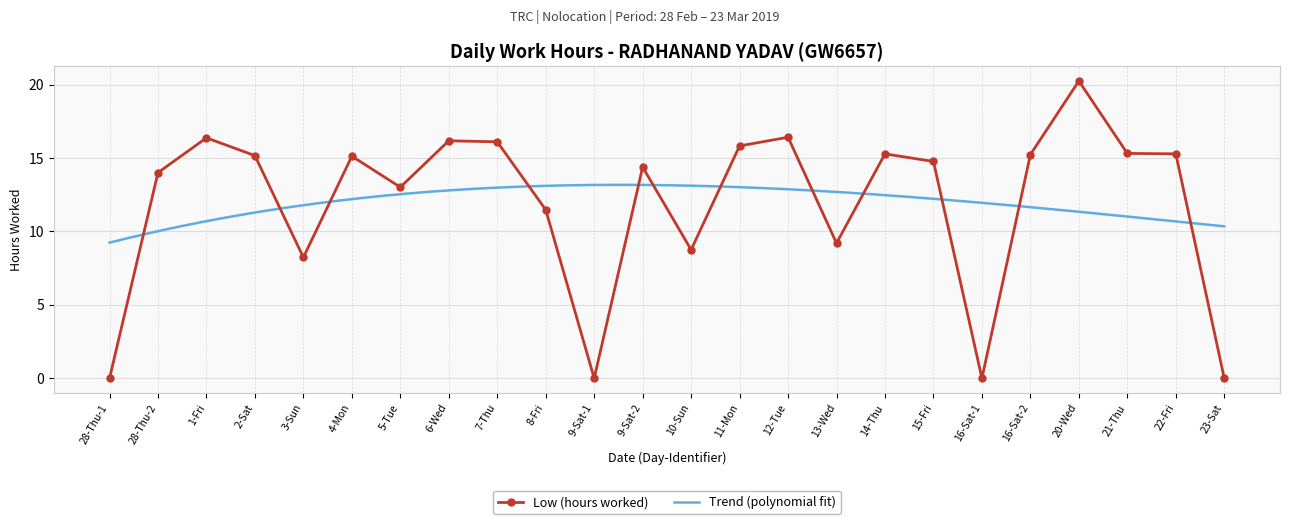

Rank the categories by value from lowest to highest.

28-Thu-1, 9-Sat-1, 16-Sat-1, 23-Sat, 3-Sun, 10-Sun, 13-Wed, 8-Fri, 5-Tue, 28-Thu-2, 9-Sat-2, 15-Fri, 4-Mon, 2-Sat, 16-Sat-2, 14-Thu, 22-Fri, 21-Thu, 11-Mon, 7-Thu, 6-Wed, 1-Fri, 12-Tue, 20-Wed